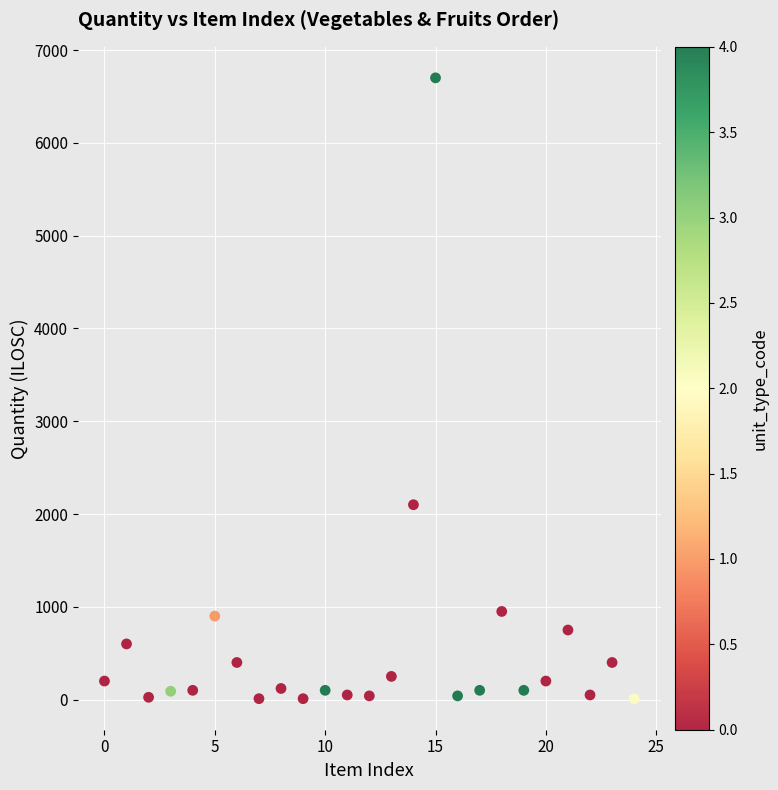

What Y value in the scatter plot is closest to 3355?

2100